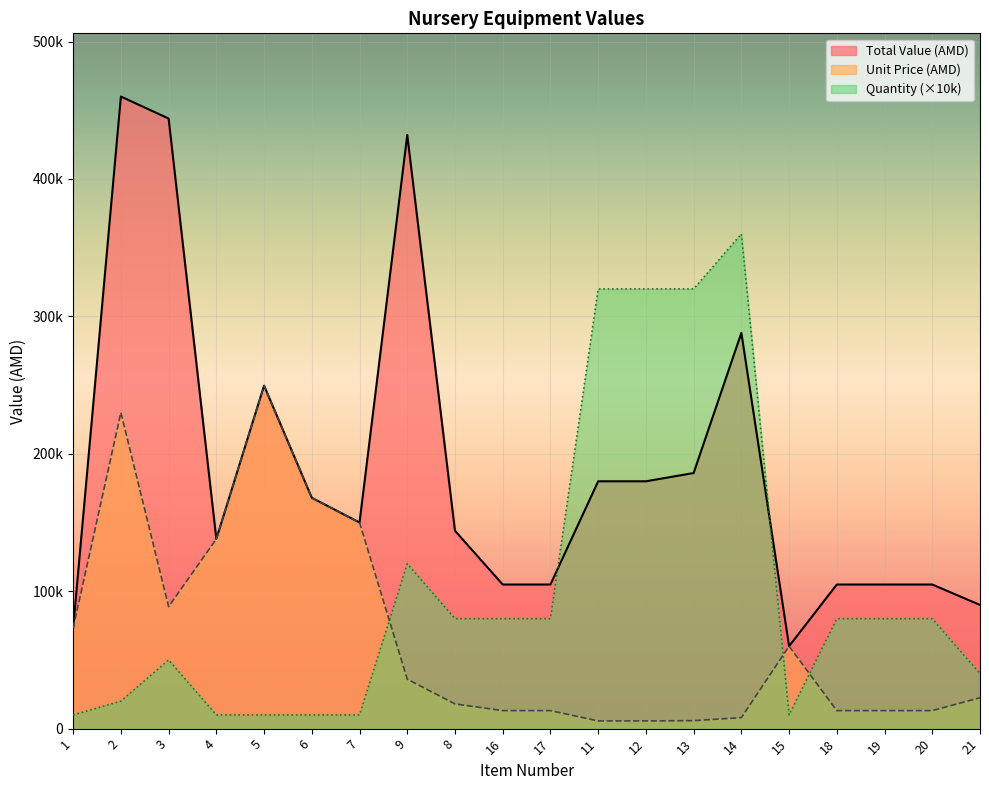

The Total Value series shows 37792.9 at 17. True or false?

False